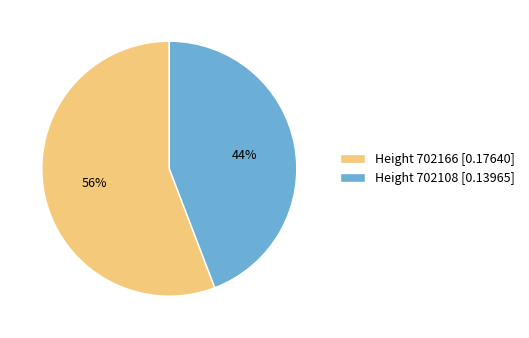

What is the smallest slice in the pie chart?

Height 702108 [0.13965]